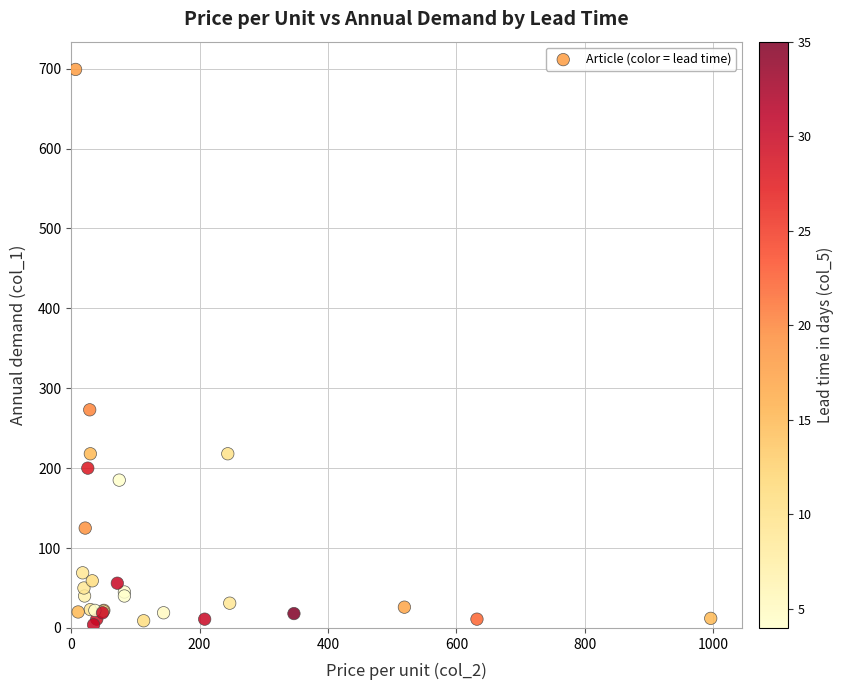

What Y value in the scatter plot is closest to 351?

273